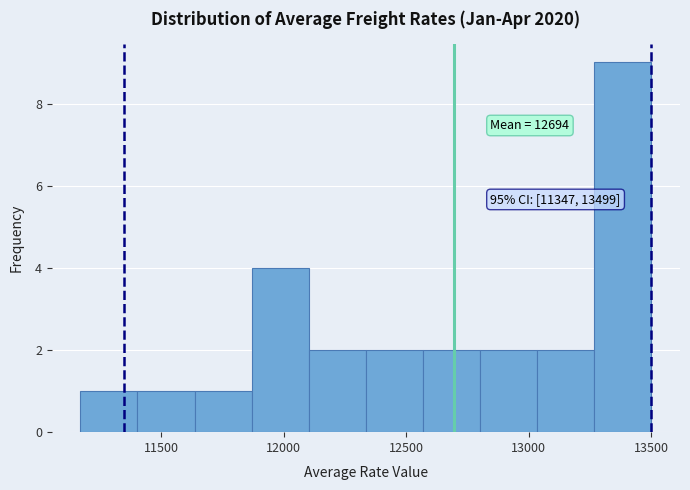

Which range on the x-axis has the tallest bar?

13250 to 13500